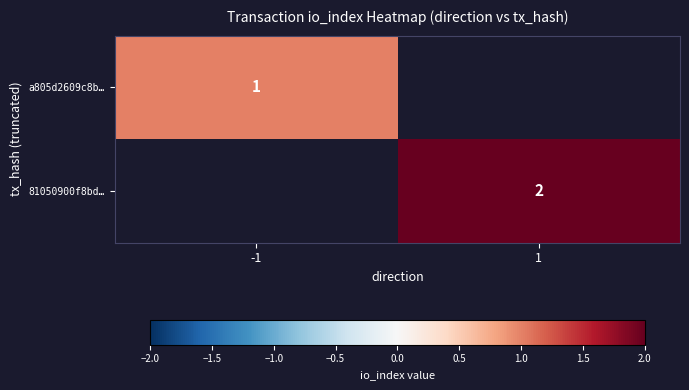

The value of 81050900f8bd… at 1 is 1. True or false?

False